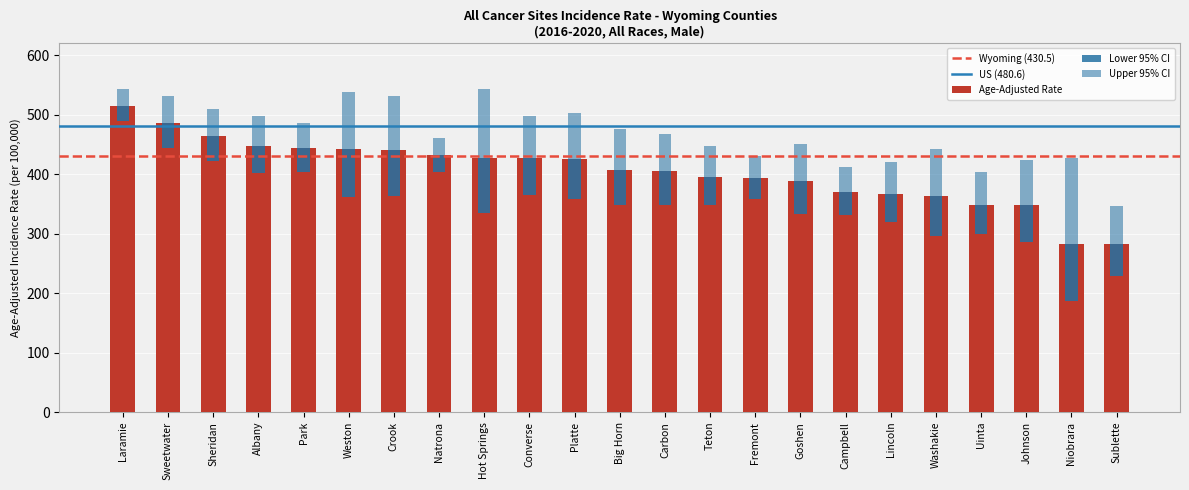

What value does the Age-Adjusted Rate series have at Lincoln?

367.2